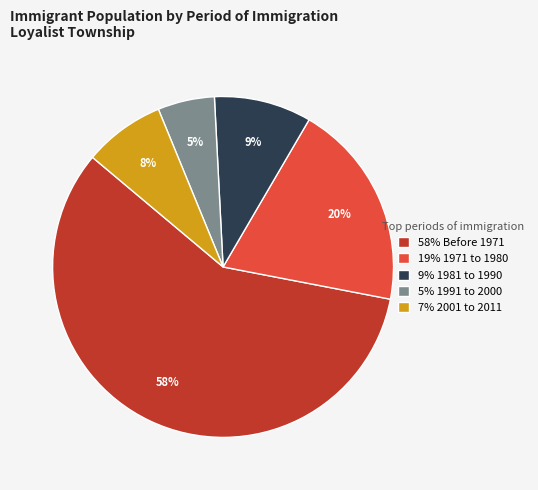

Which slice is the smallest?

5% 1991 to 2000